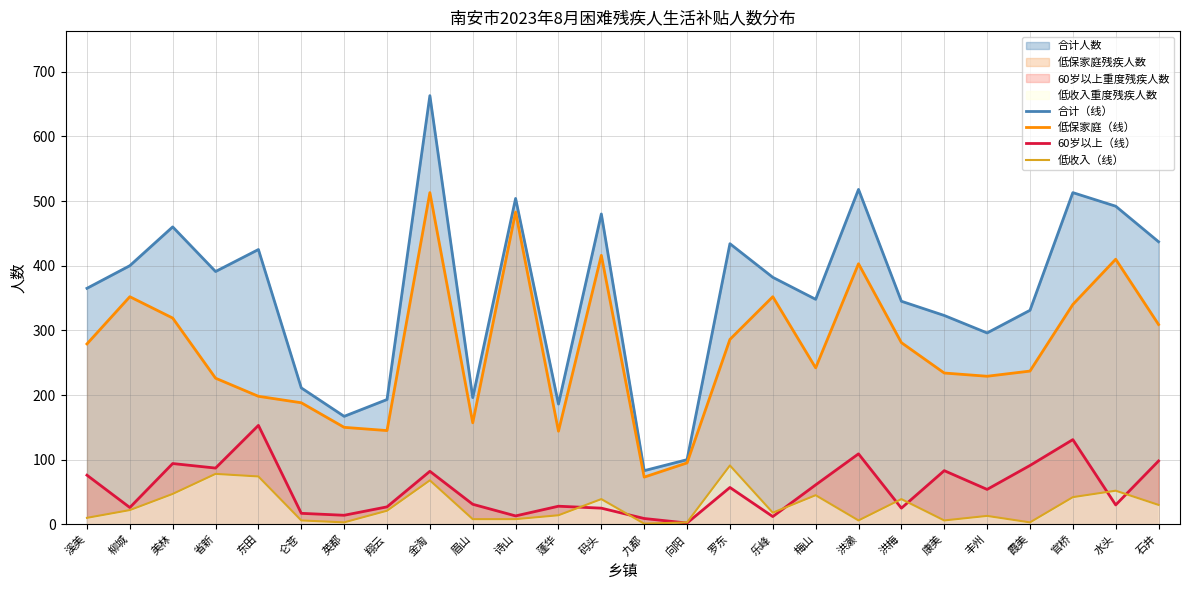

Is it true that 低收入（线） equals 14 at 金淘?

False